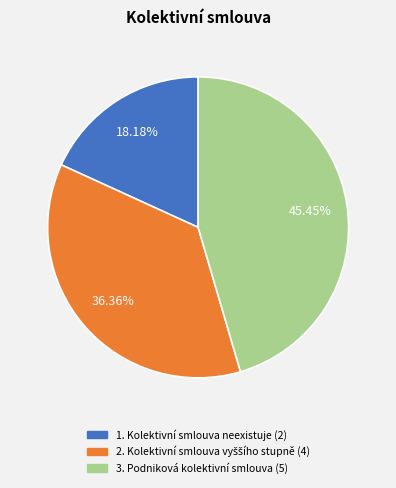

Is there a majority slice in this chart?

No